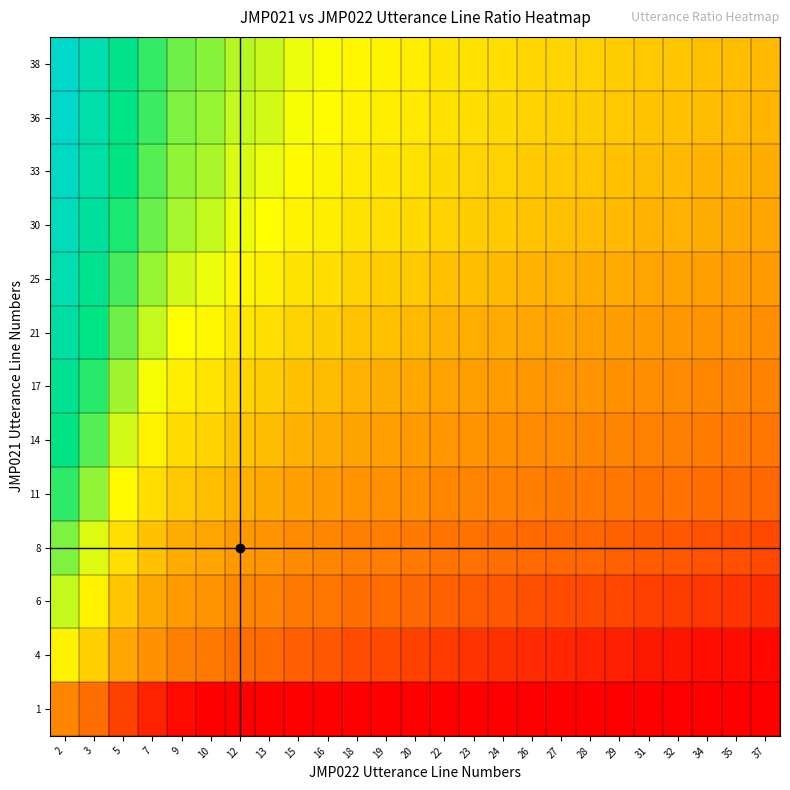

What is the spread (max minus min) of values at 3?

12.3